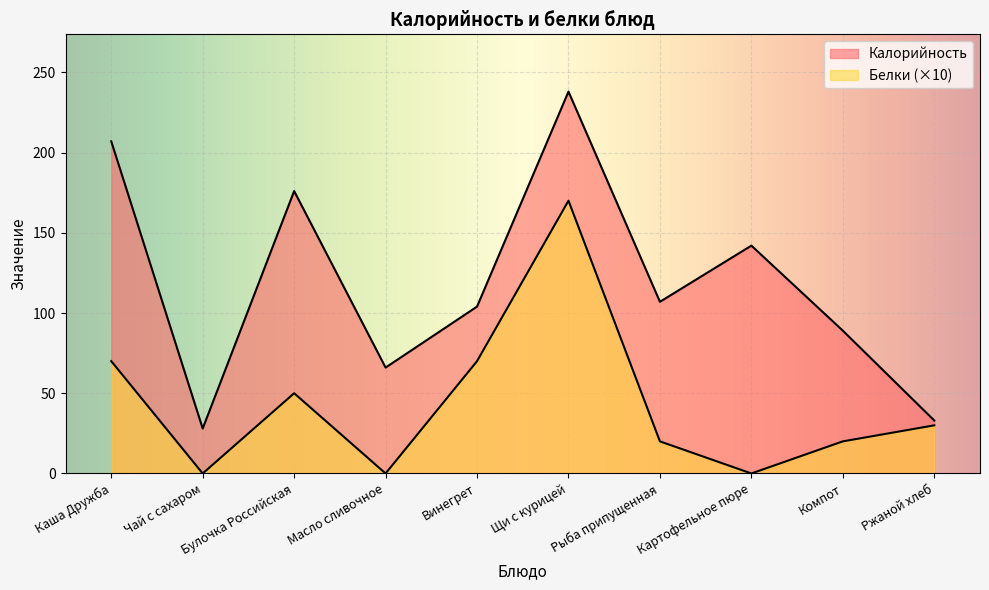

At how many categories does at least one series exceed 227?

1